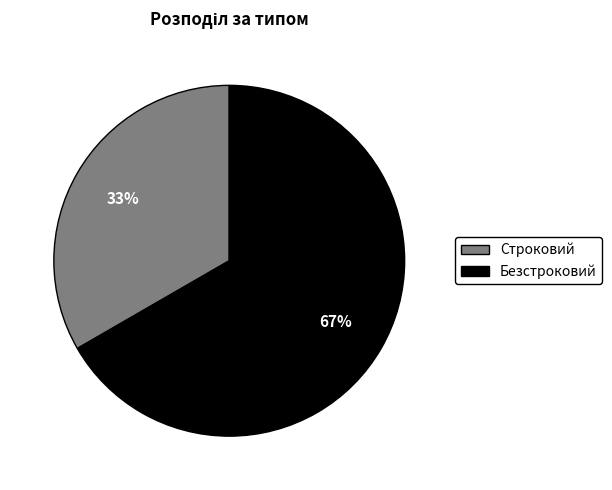

Which category accounts for the majority?

Безстроковий